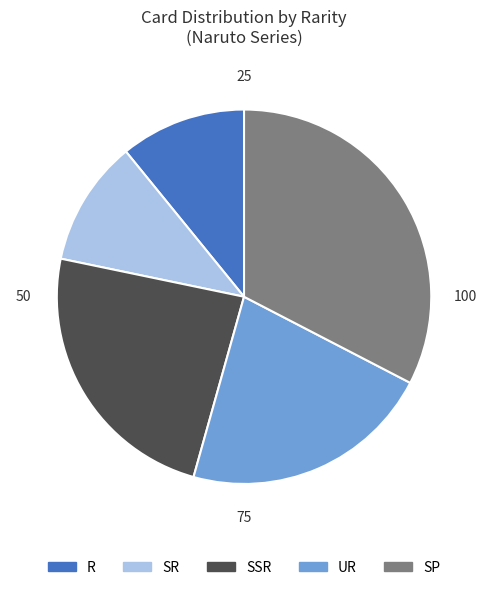

Do SR and R together represent more than half of the pie?

No